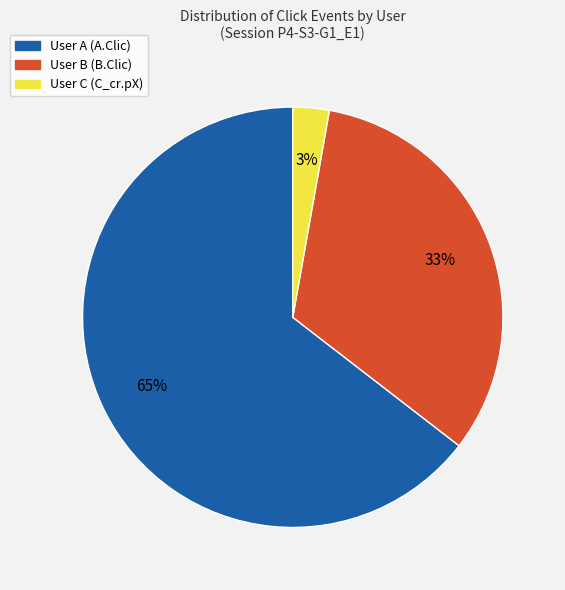

Does any single category account for the majority?

Yes